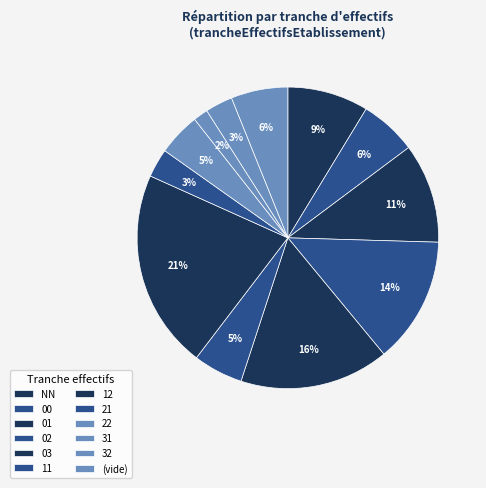

How many slices are in this pie chart?

12